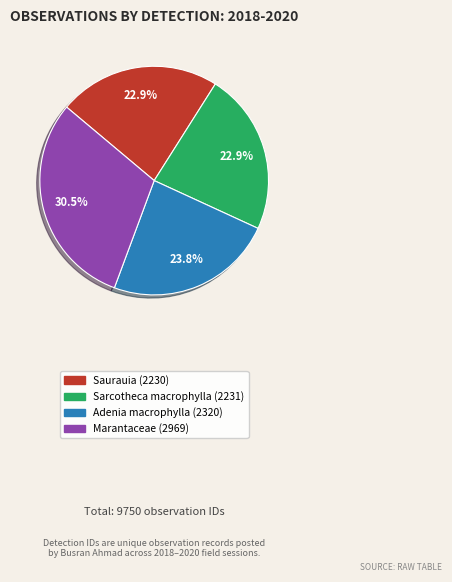

Which category has the biggest portion of the pie?

Marantaceae (2969)